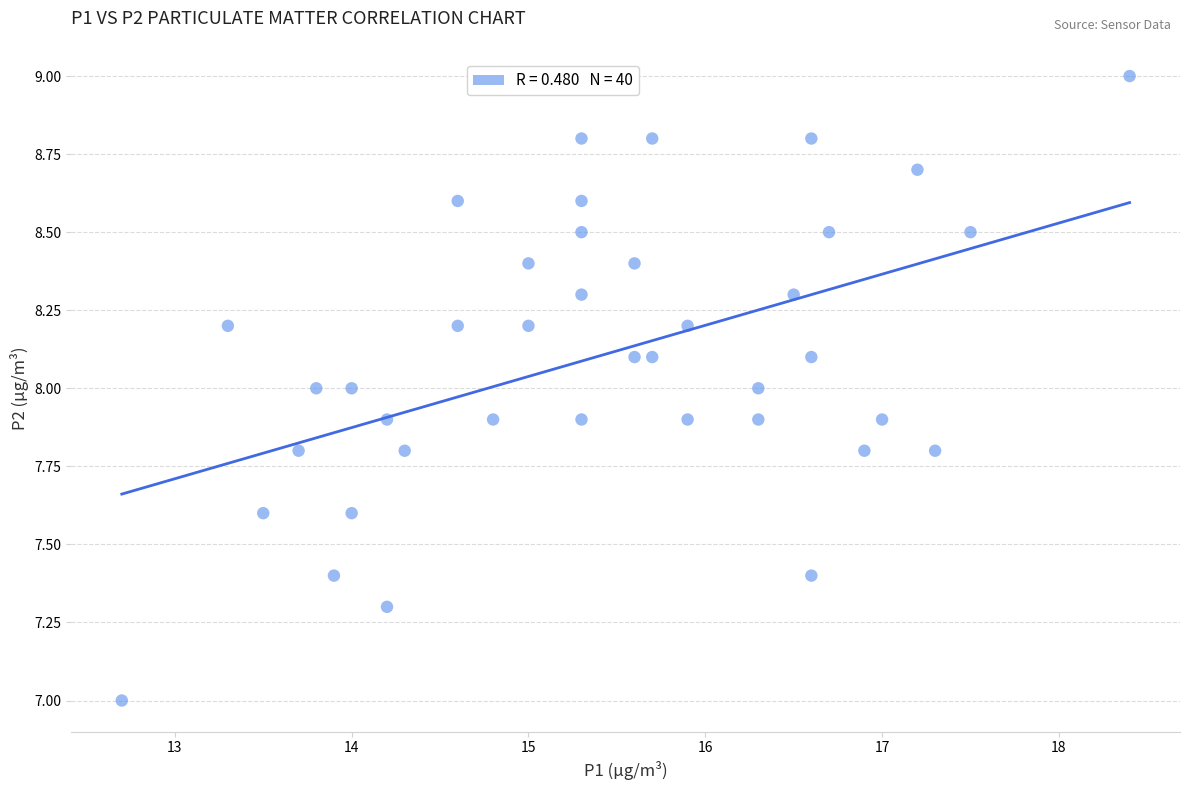

What is the range of Y values (max minus min)?

2.0